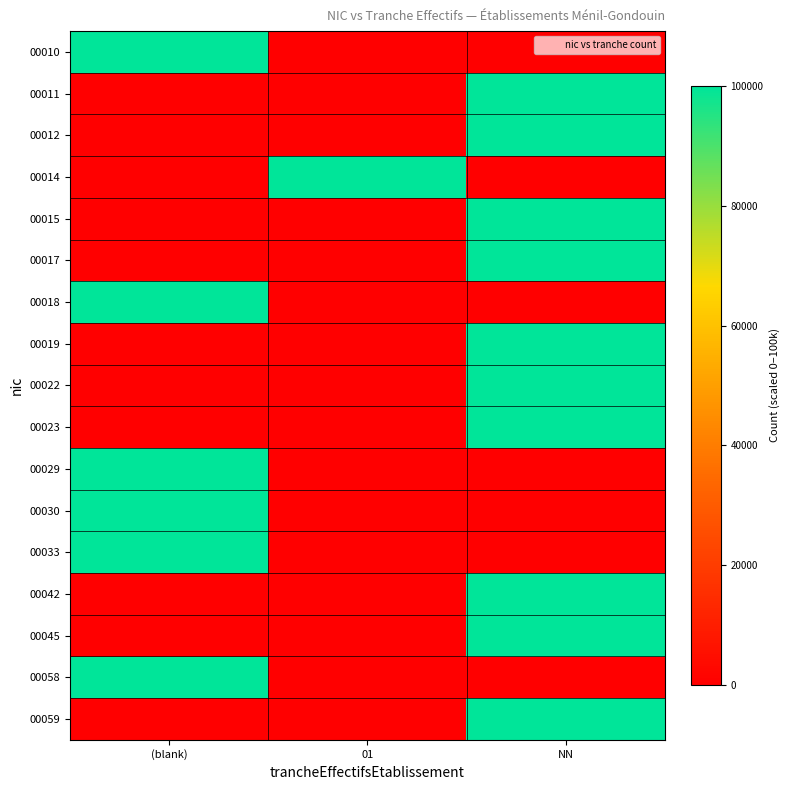

Which series has the largest total across all categories?

row_0